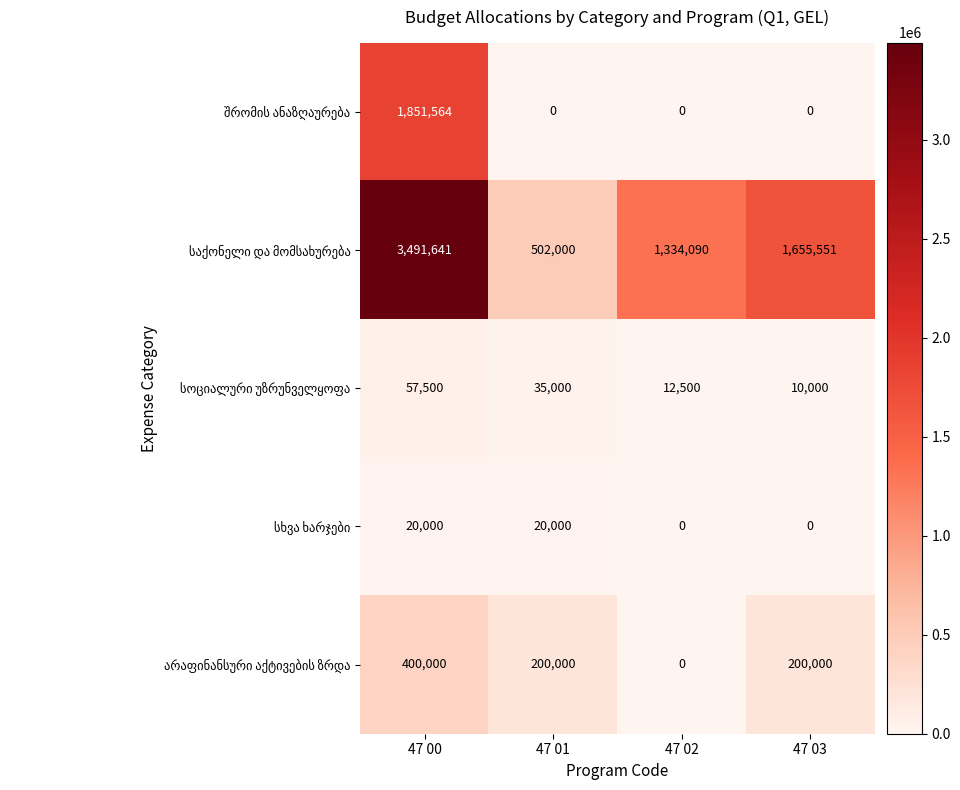

What is the difference between the highest and lowest values at 47 00?

3471641